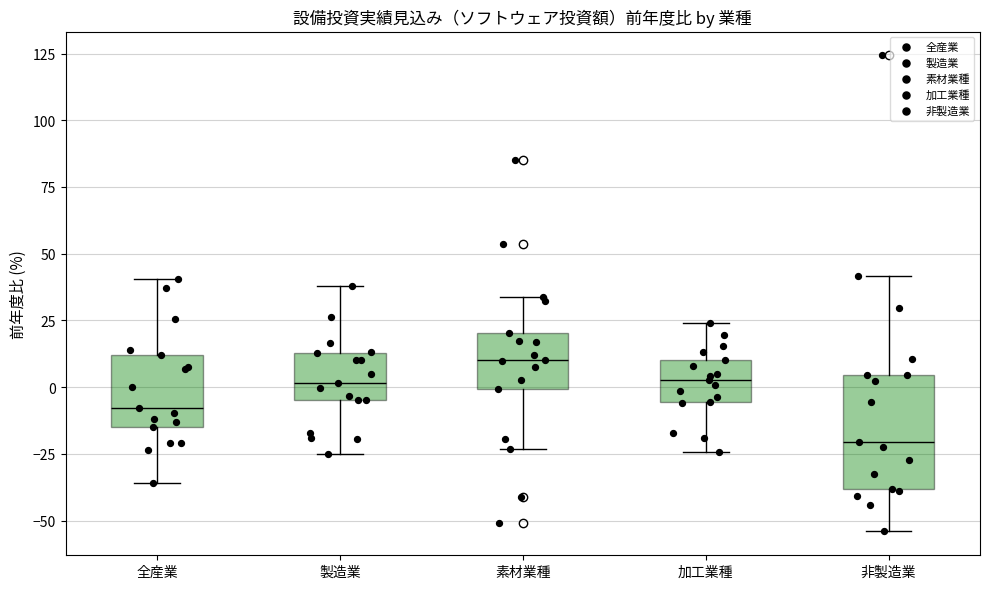

Which box's median line is the lowest?

非製造業